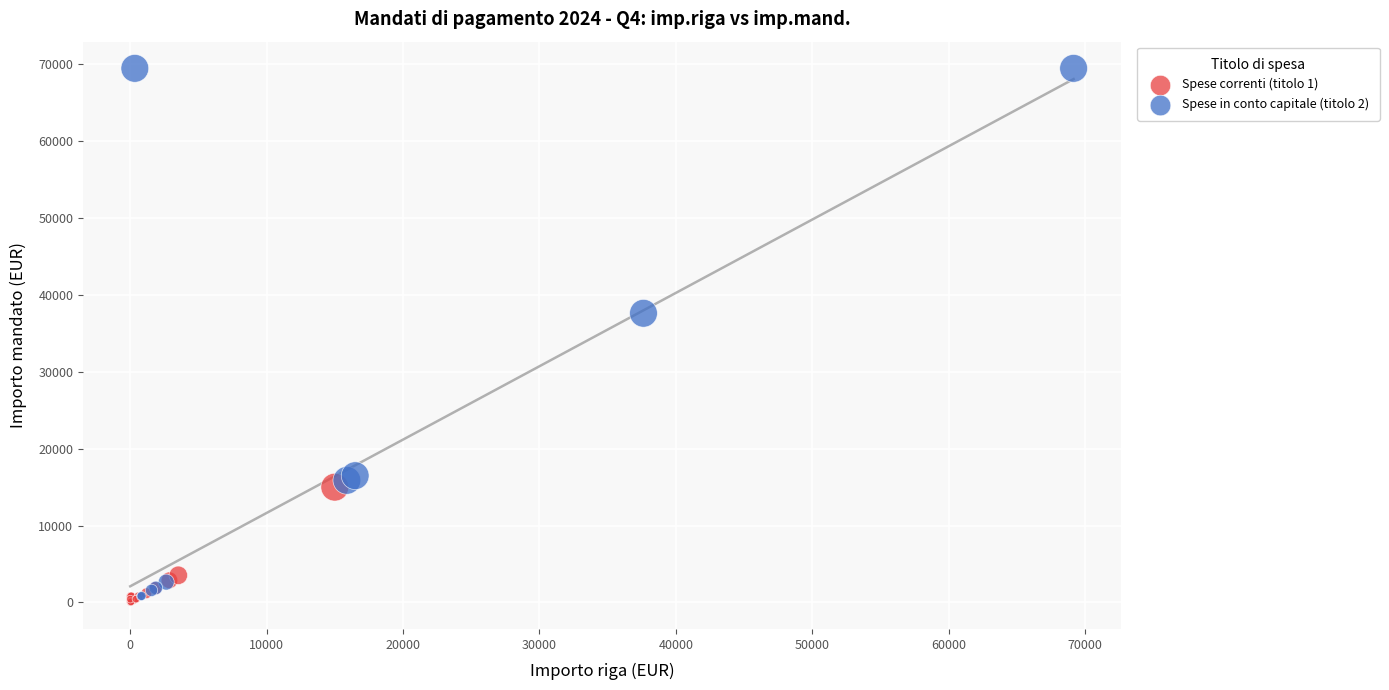

Which series has the largest Y range (max minus min)?

Spese in conto capitale (titolo 2)